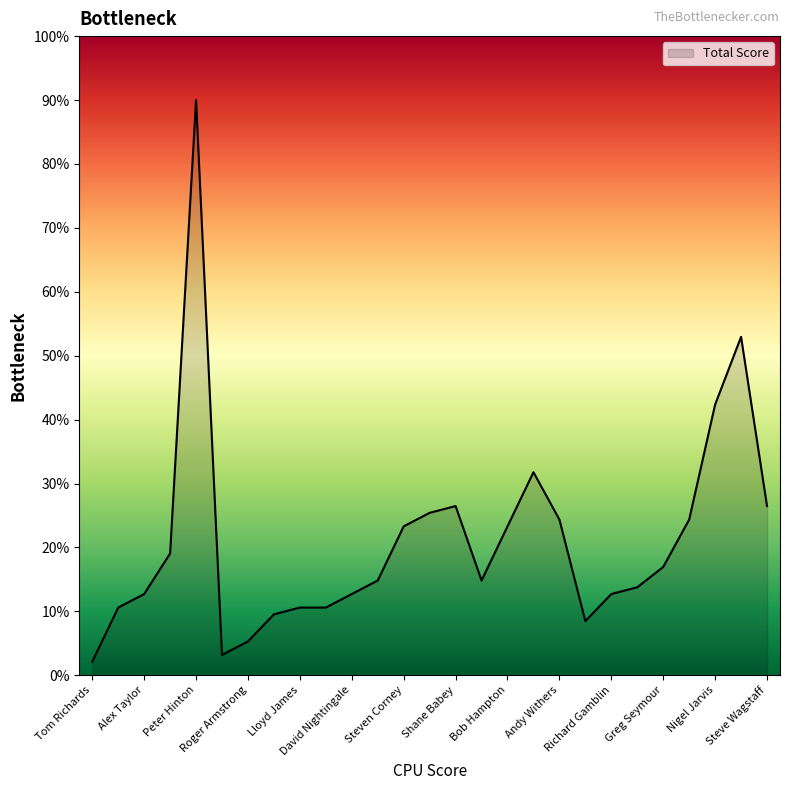

What is the maximum value shown in the chart?

90.0